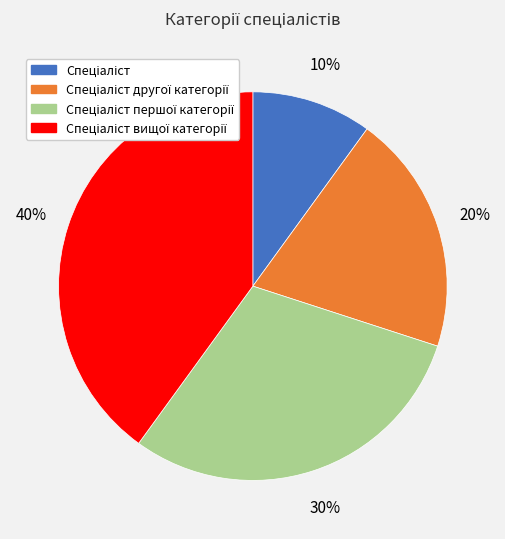

How many segments does this pie chart have?

4